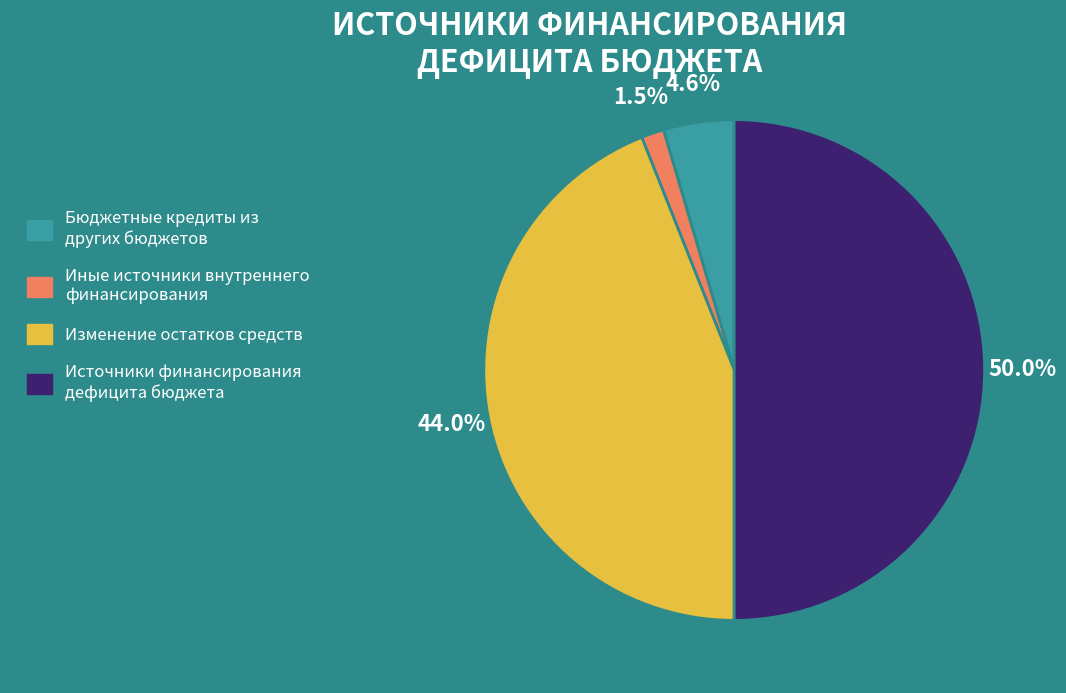

Count the number of slices in the pie.

4